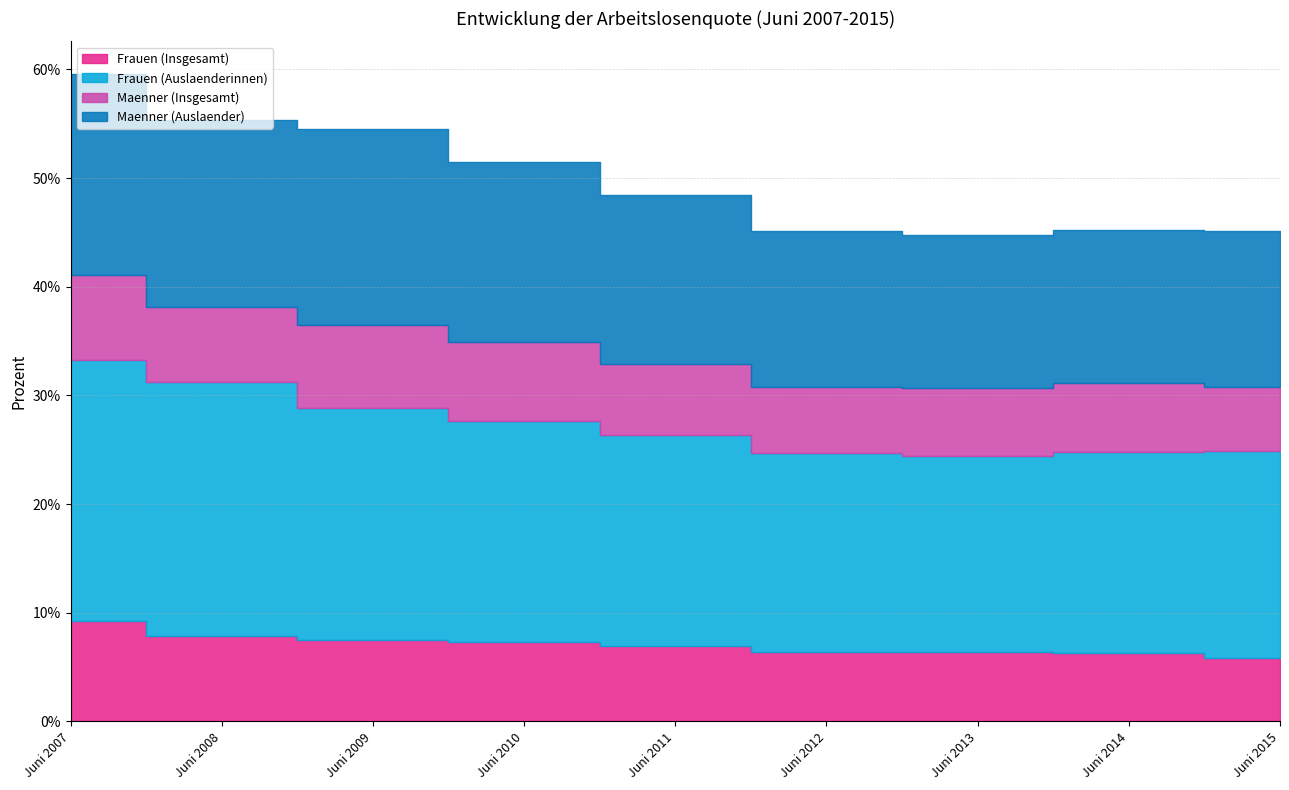

True or false: Maenner (Auslaender) and Frauen (Insgesamt) intersect in this chart.

False